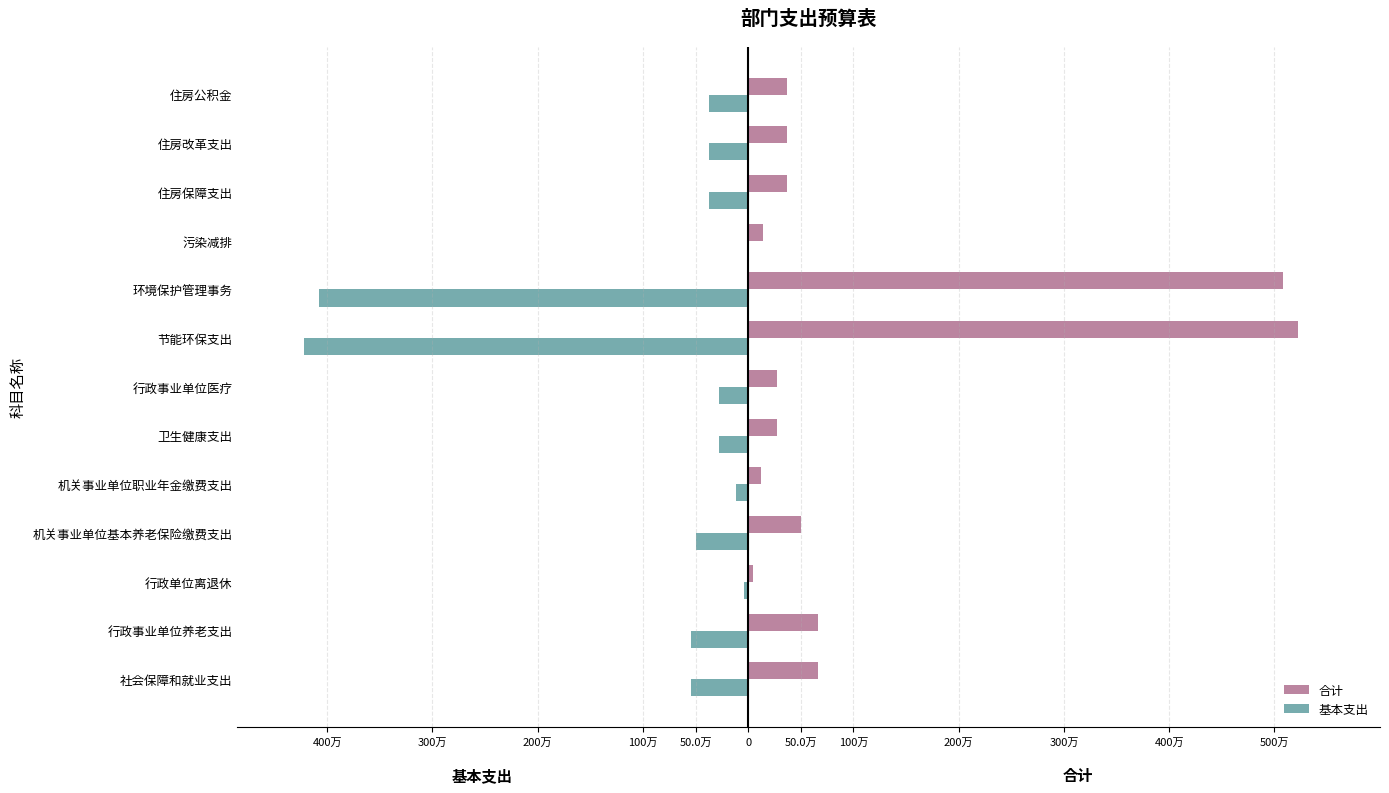

What are all the series names shown in the legend?

合计, 基本支出